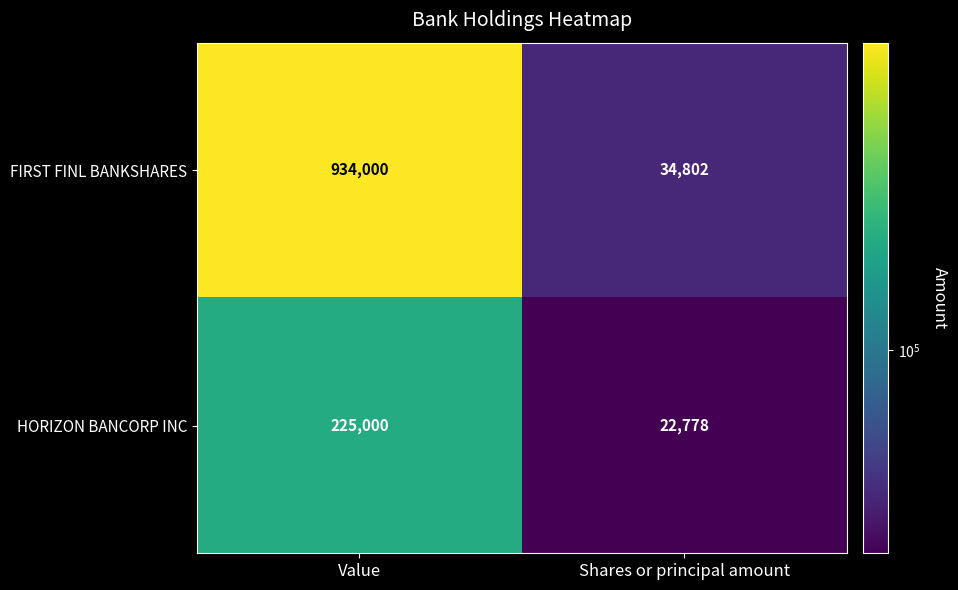

What is the difference between the highest and lowest values at Value?

709000